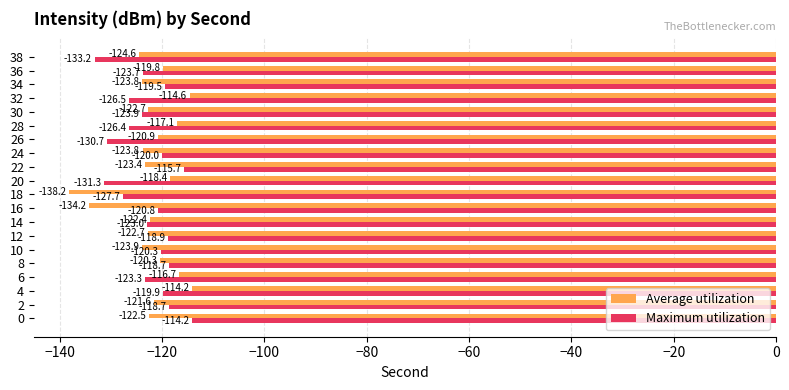

What is the difference between the highest and lowest values at 4?

5.7